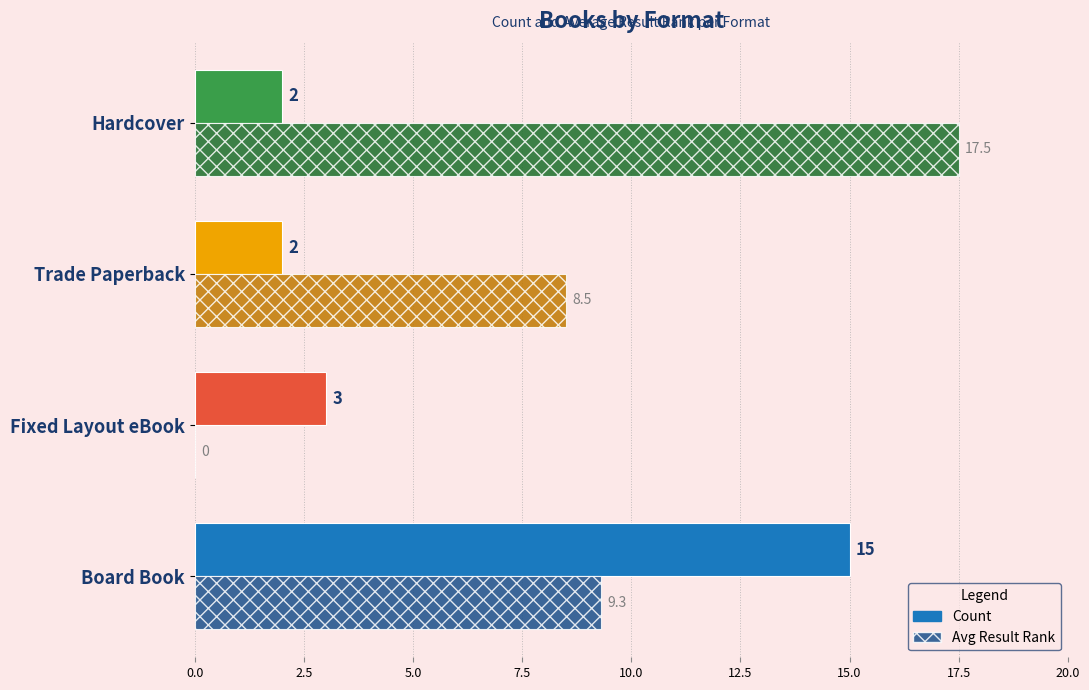

The Count series shows 0.7 at Trade Paperback. True or false?

False